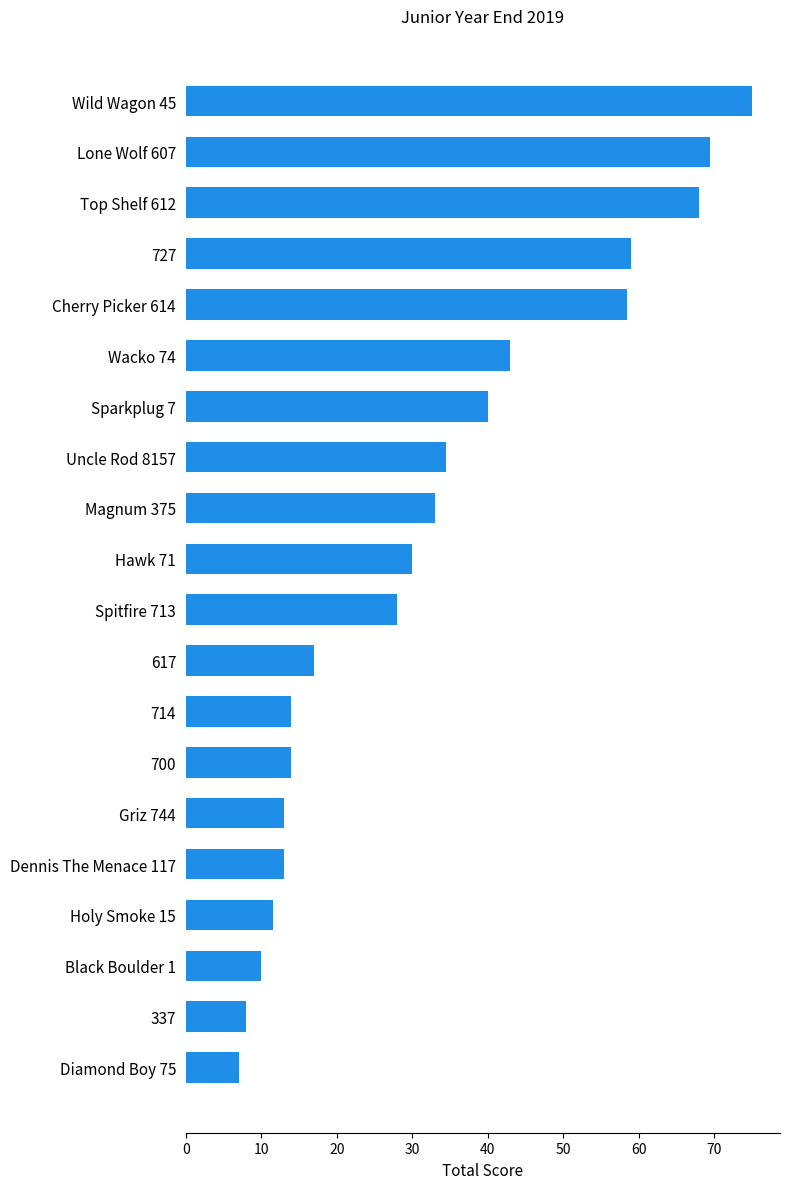

Which category has the lowest value across all series?

Diamond Boy 75